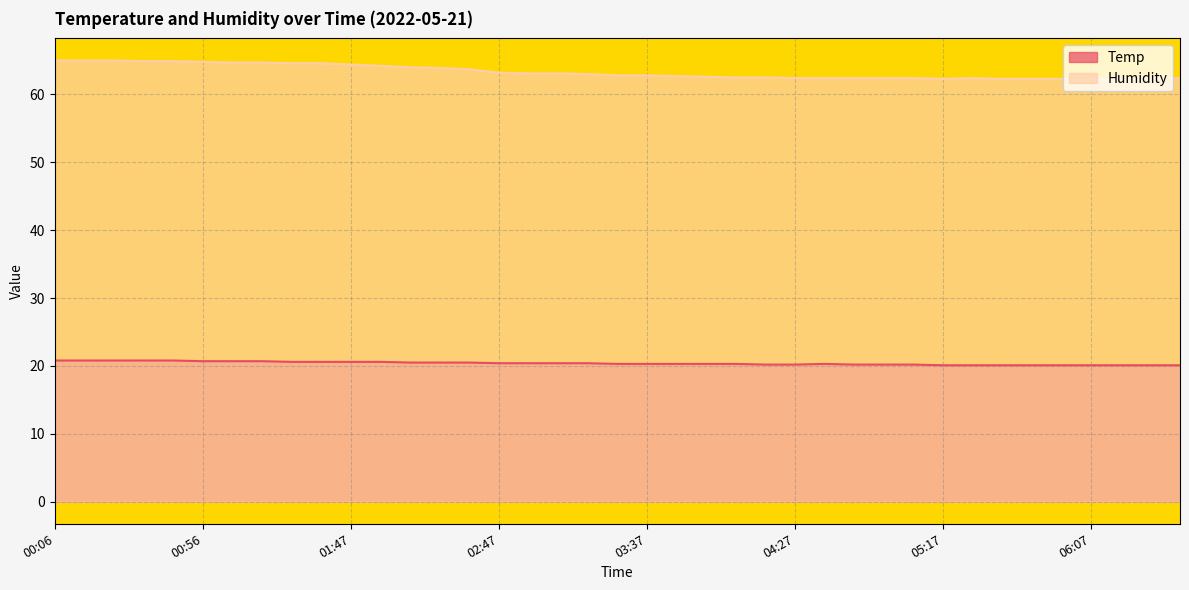

Reading left to right, transcribe all the data shown in this chart.

Temp: 20.8	20.8	20.8	20.8	20.8	20.7	20.7	20.7	20.6	20.6	20.6	20.6	20.5	20.5	20.5	20.4	20.4	20.4	20.4	20.3	20.3	20.3	20.3	20.3	20.2	20.2	20.3	20.2	20.2	20.2	20.1	20.1	20.1	20.1	20.1	20.1	20.1	20.1	20.1
Humidity: 65.0	65.0	65.0	64.9	64.9	64.8	64.7	64.7	64.6	64.6	64.4	64.2	64.0	63.9	63.7	63.2	63.1	63.1	63.0	62.8	62.8	62.7	62.6	62.5	62.5	62.4	62.4	62.4	62.4	62.4	62.3	62.4	62.3	62.3	62.3	62.3	62.3	62.3	62.4